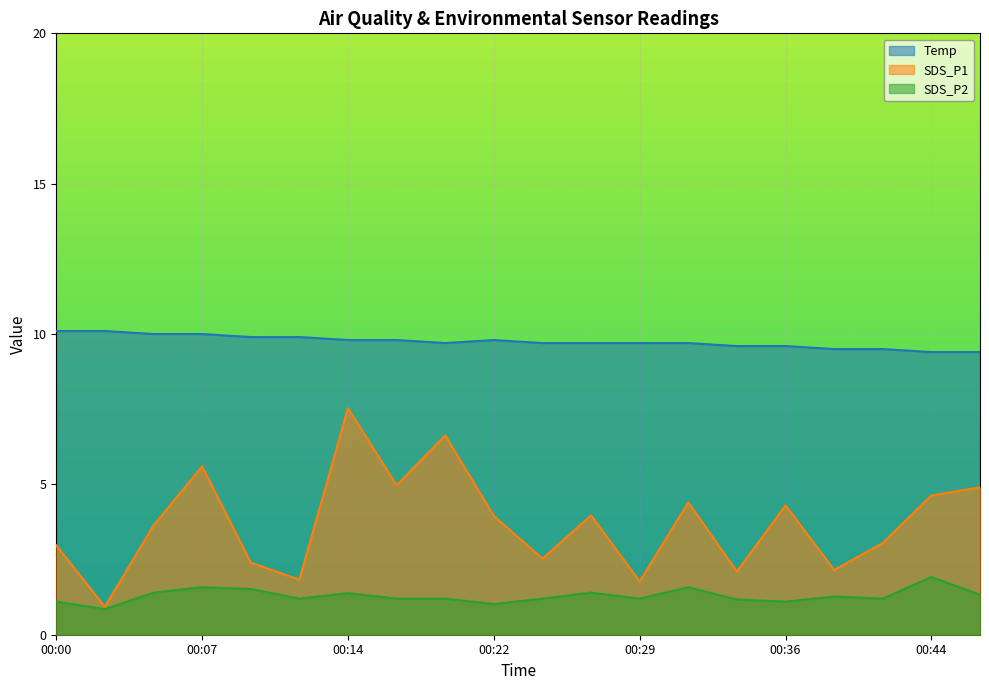

Which series has the largest range (max minus min)?

SDS_P1